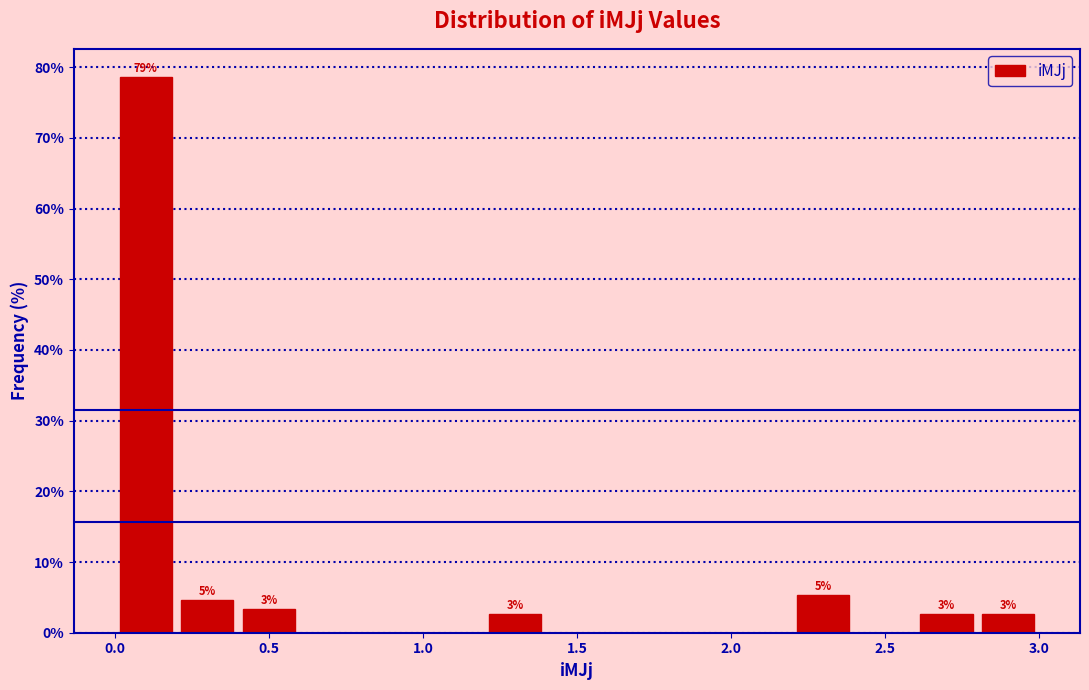

Which range on the x-axis has the tallest bar?

0.0 to 0.2